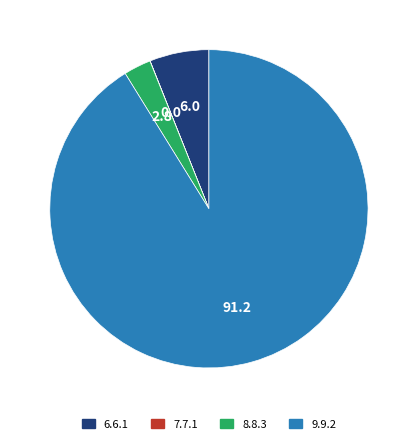

True or false: 8.8.3 accounts for 3% of the total.

True